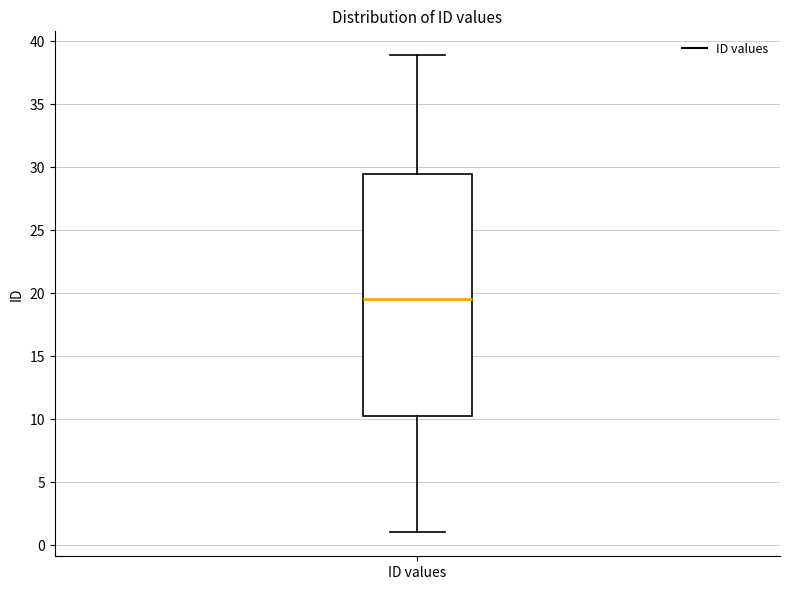

Read this box plot against the y-axis: the position of the median line, the range covered by the box, and the ends of both whiskers. The values are not printed on the chart, so give them approximately, as read against the axis.

median 19.5, box 10.5 to 29.5, whiskers 1.0 to 39.0